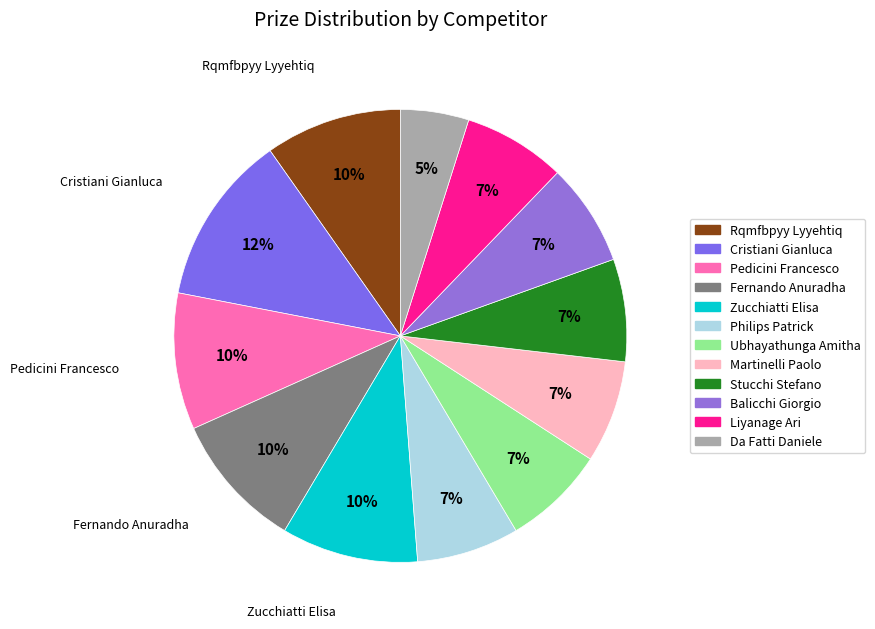

What is the smallest slice in the pie chart?

Da Fatti Daniele